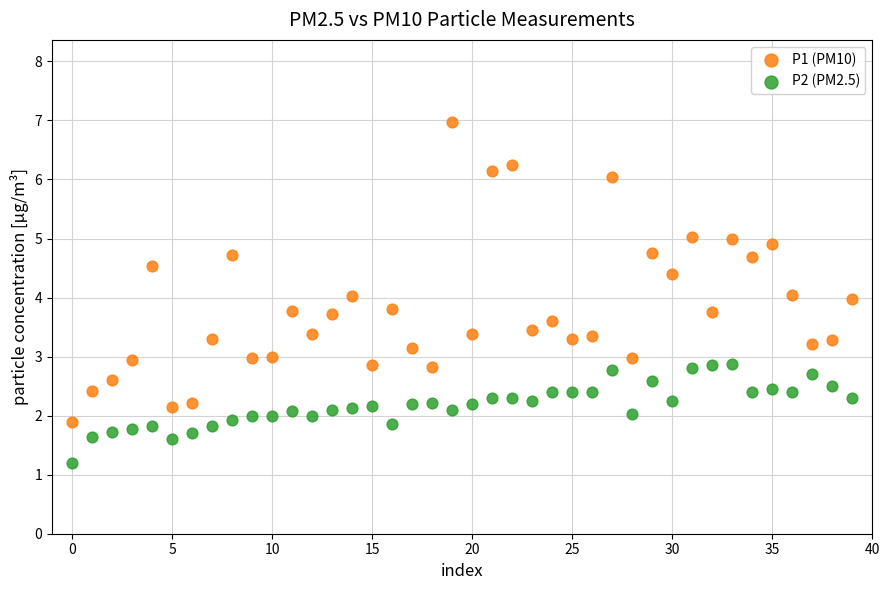

Which series contains the highest Y value?

P1 (PM10)